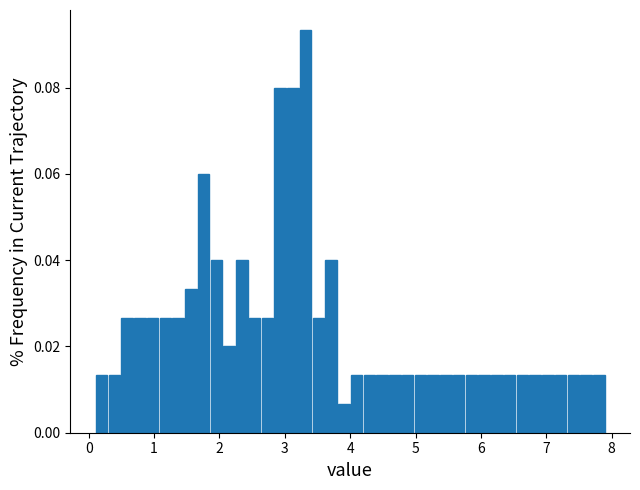

Read against the x-axis, roughly where is the centre of the tallest bar?

3.3